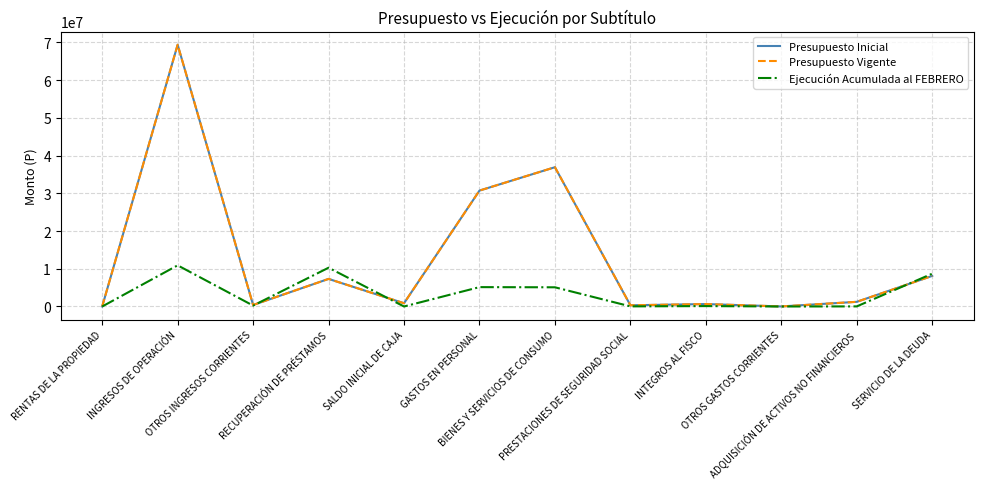

How many lines are shown in the chart?

3